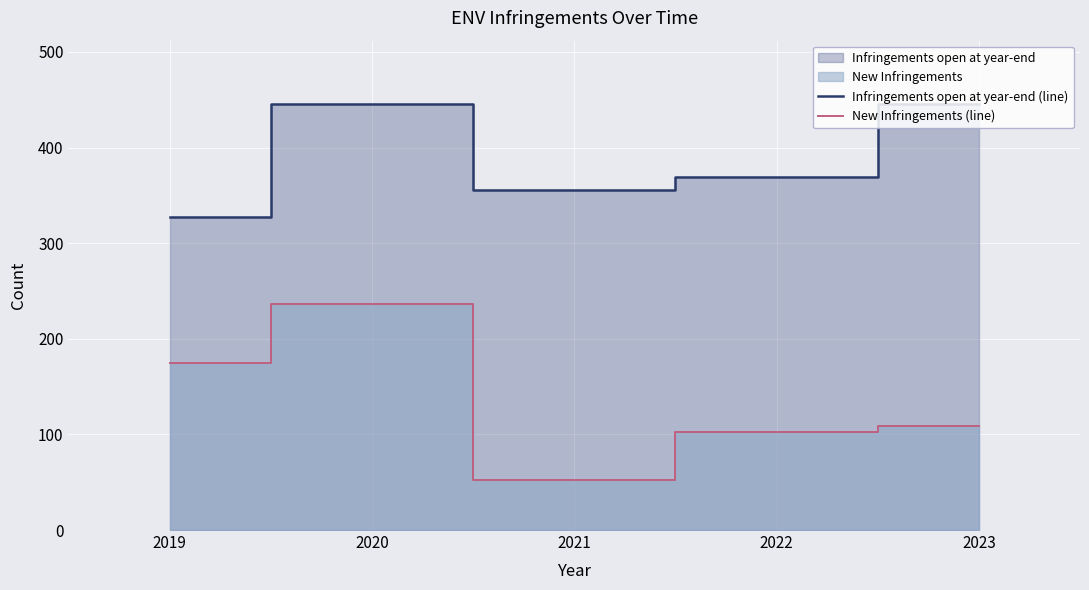

Which has a higher value, 2020 or 2023?

2020